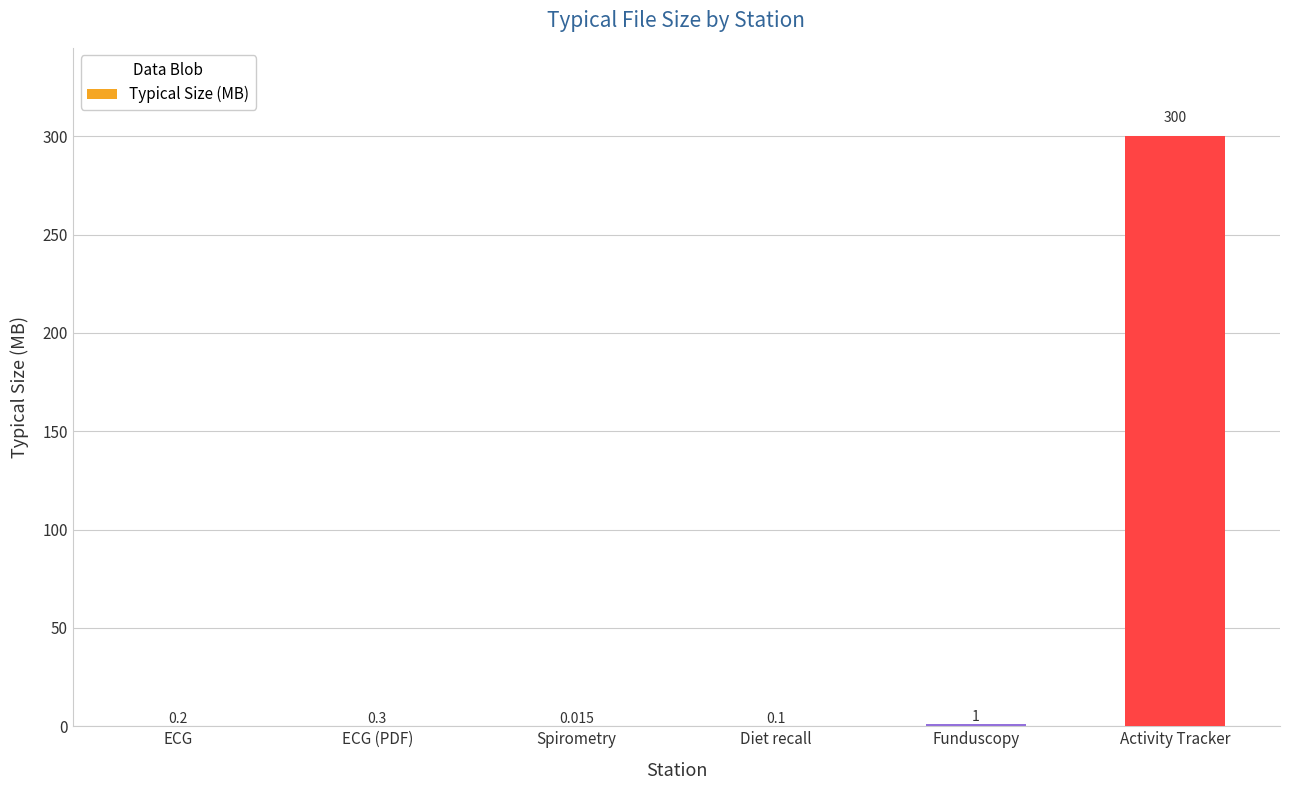

Which has a higher value, Spirometry or Funduscopy?

Funduscopy